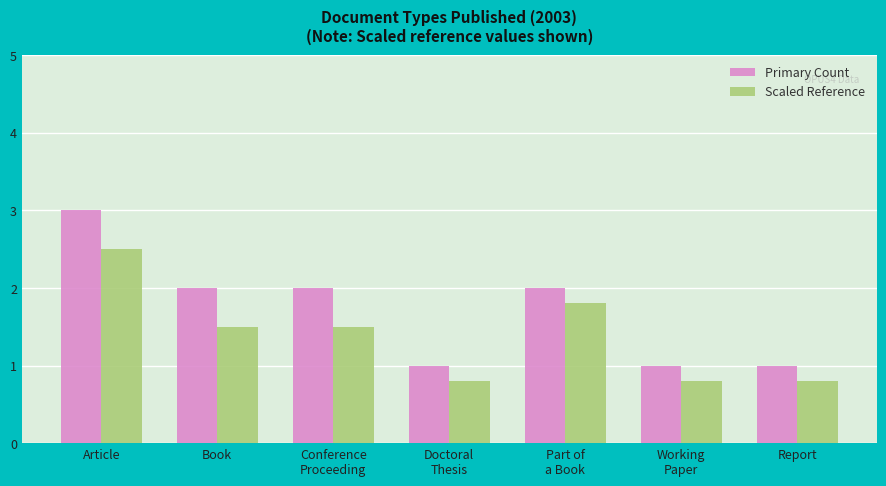

List the series in order of their peak value, lowest first.

Scaled Reference, Primary Count